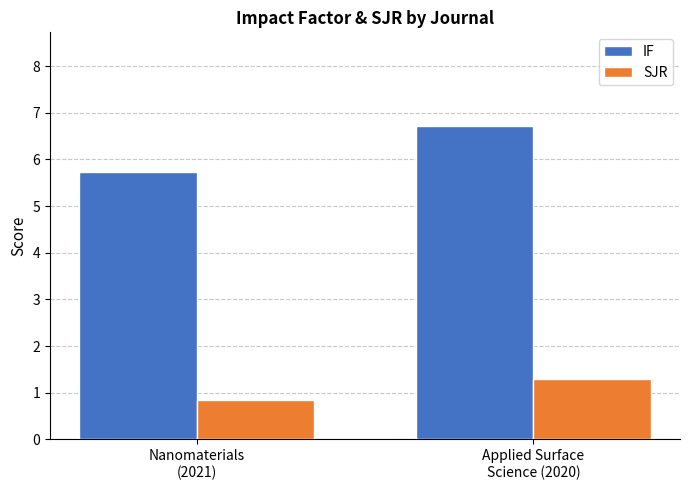

Reading left to right, list all the values displayed in this chart.

IF: 5.7	6.7
SJR: 0.8	1.3